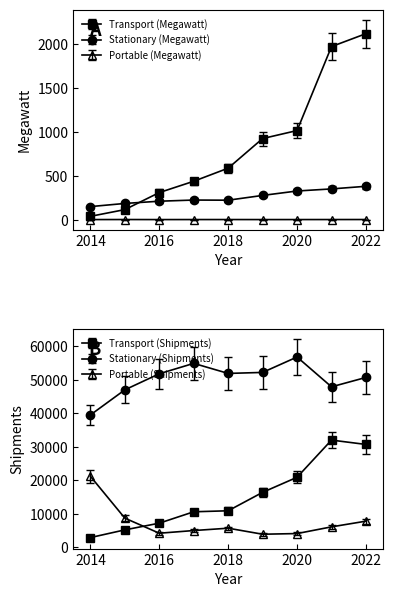

What is the difference between the maximum and minimum values in the Transport (Megawatt) series?

2075.8